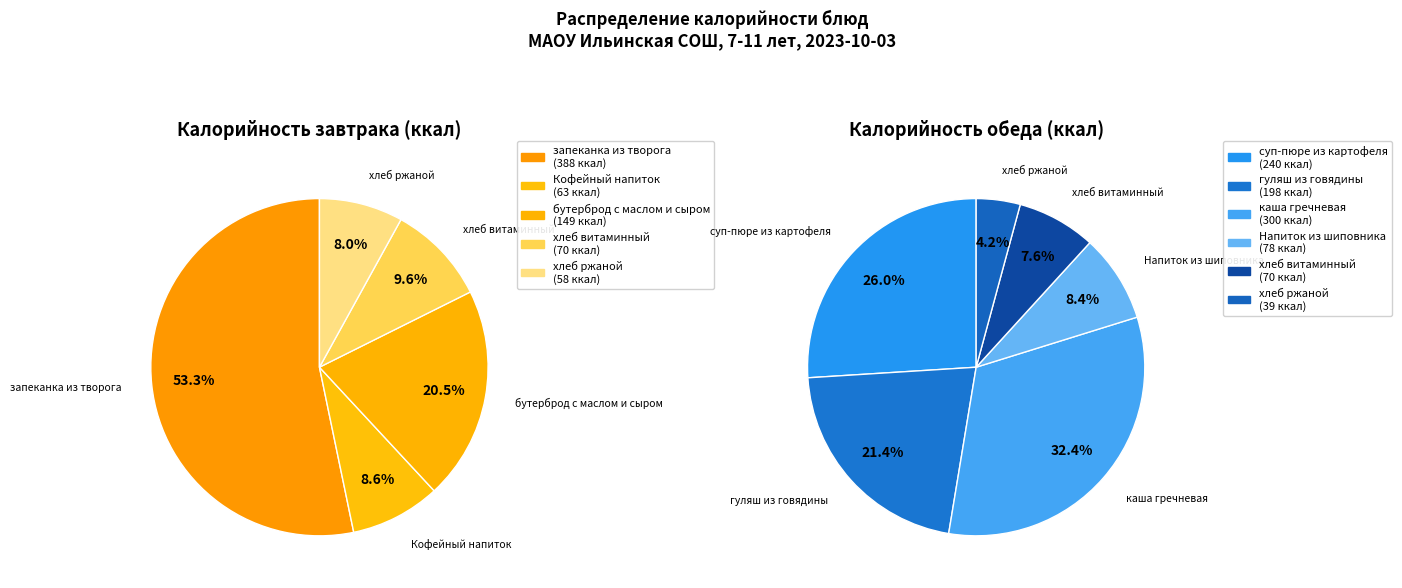

True or false: хлеб витаминный (завтрак) accounts for 1% of the total.

False